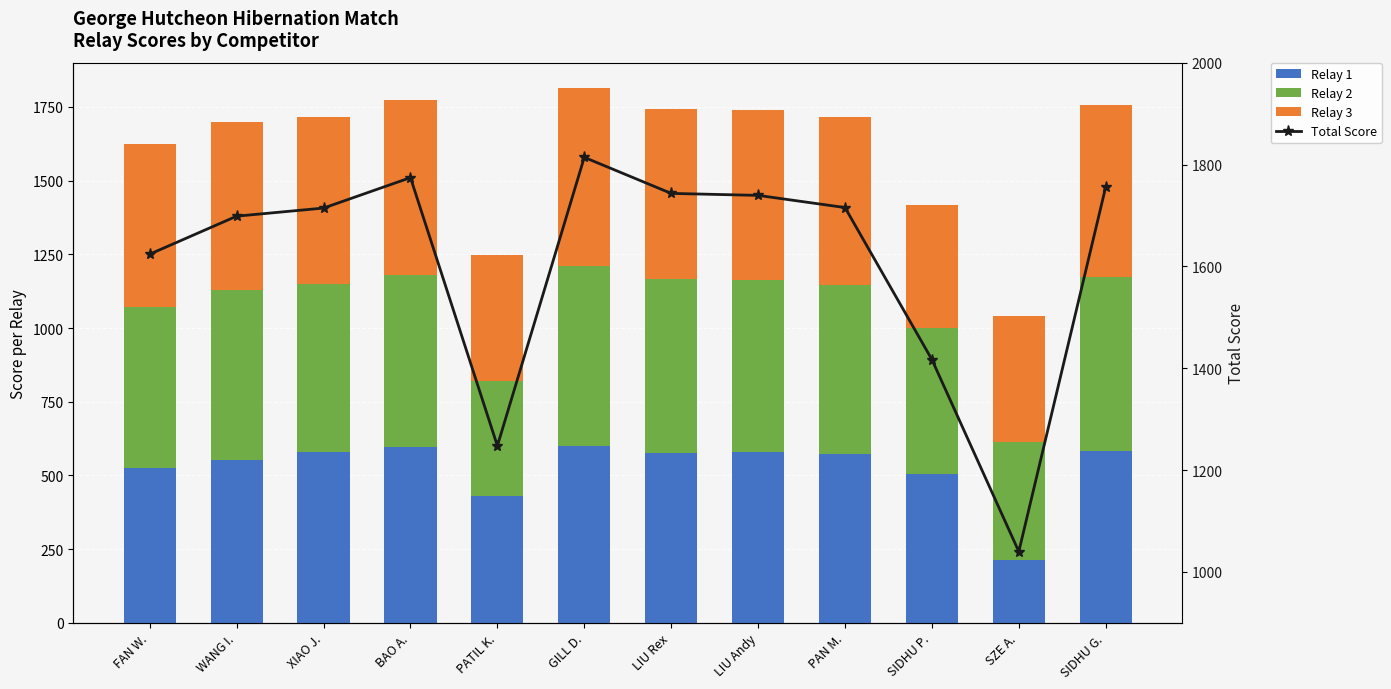

What position from the right is LIU Rex?

6